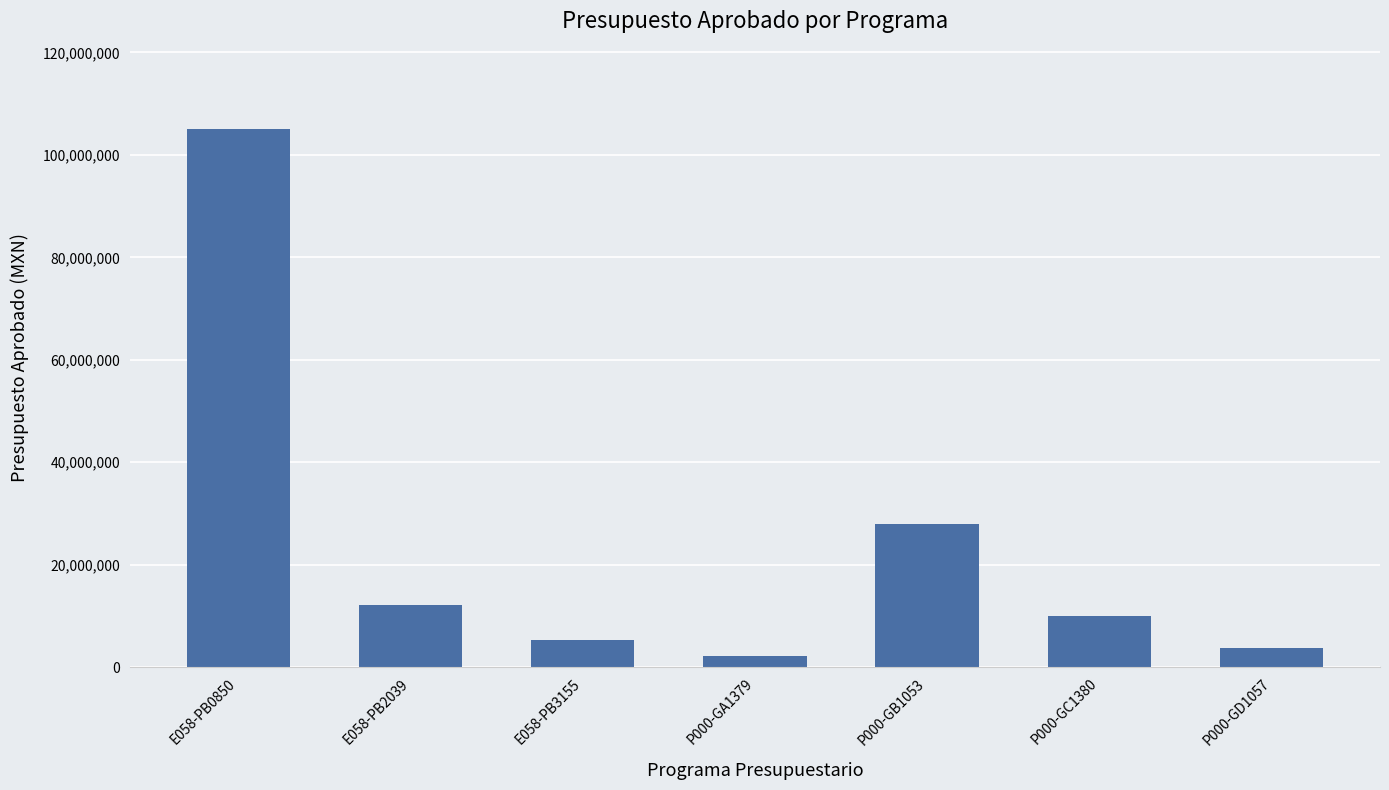

The value at E058-PB3155 is 5256698.9. True or false?

True